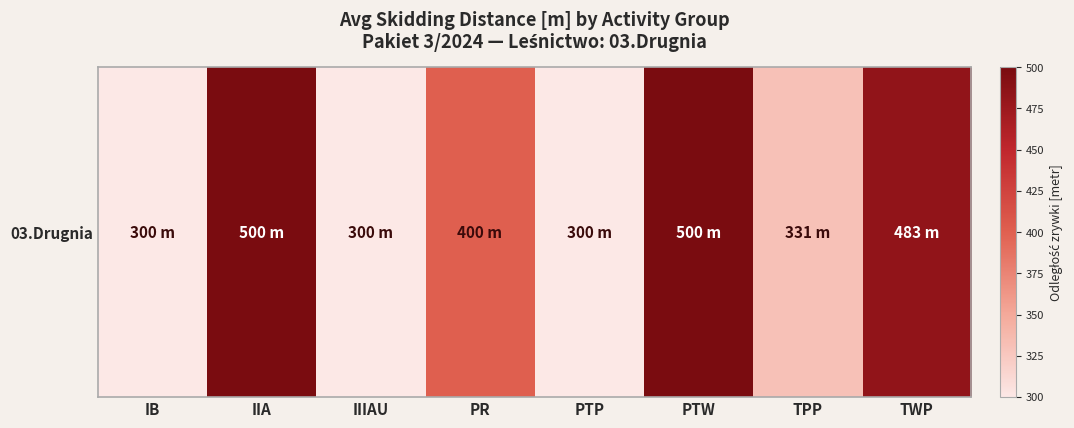

Reading left to right, extract all data points from this chart.

IB=300.0	IIA=500.0	IIIAU=300.0	PR=400.0	PTP=300.0	PTW=500.0	TPP=330.8	TWP=483.3